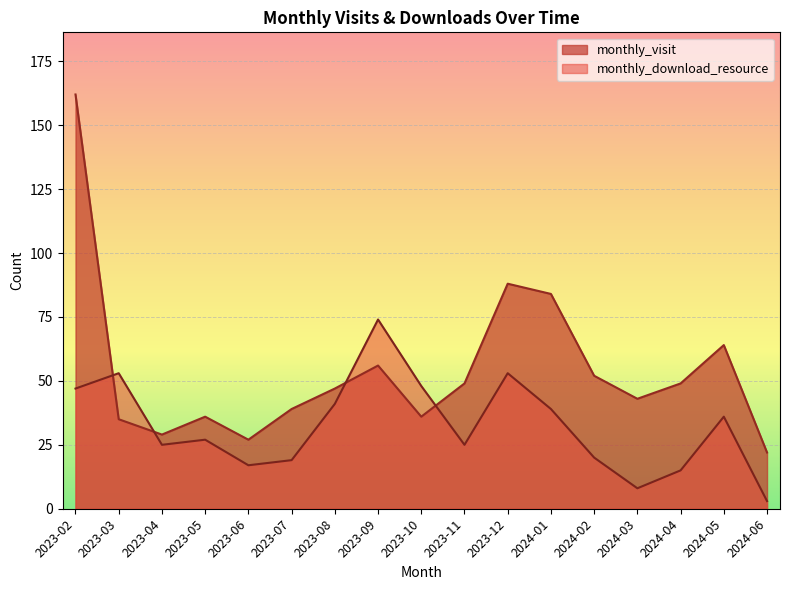

How many series are shown in this chart?

2